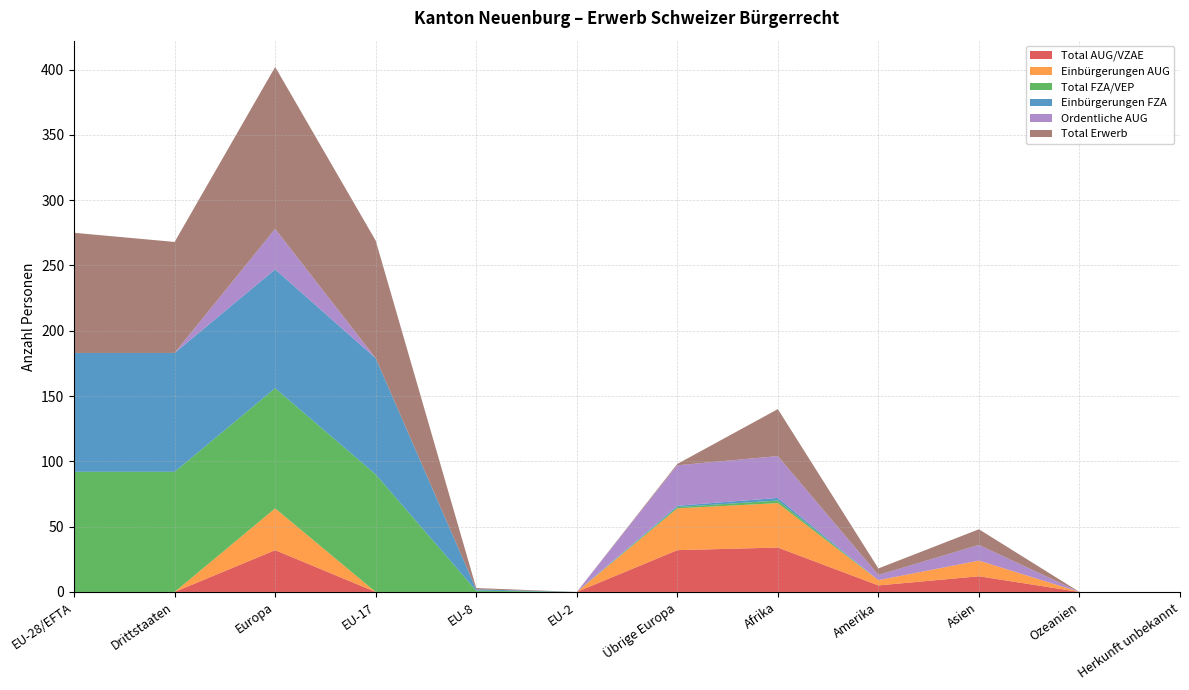

Reading left to right, list all the values displayed in this chart.

Total AUG/VZAE: 0	0	32	0	0	0	32	34	5	12	0	0
Einbürgerungen AUG: 0	0	32	0	0	0	32	34	4	12	0	0
Total FZA/VEP: 92	92	92	90	1	0	1	2	0	0	0	0
Einbürgerungen FZA: 91	91	91	89	1	0	1	2	0	0	0	0
Ordentliche AUG: 0	0	31	0	0	0	31	32	4	12	0	0
Total Erwerb: 92	85	124	90	1	0	1	36	5	12	0	0